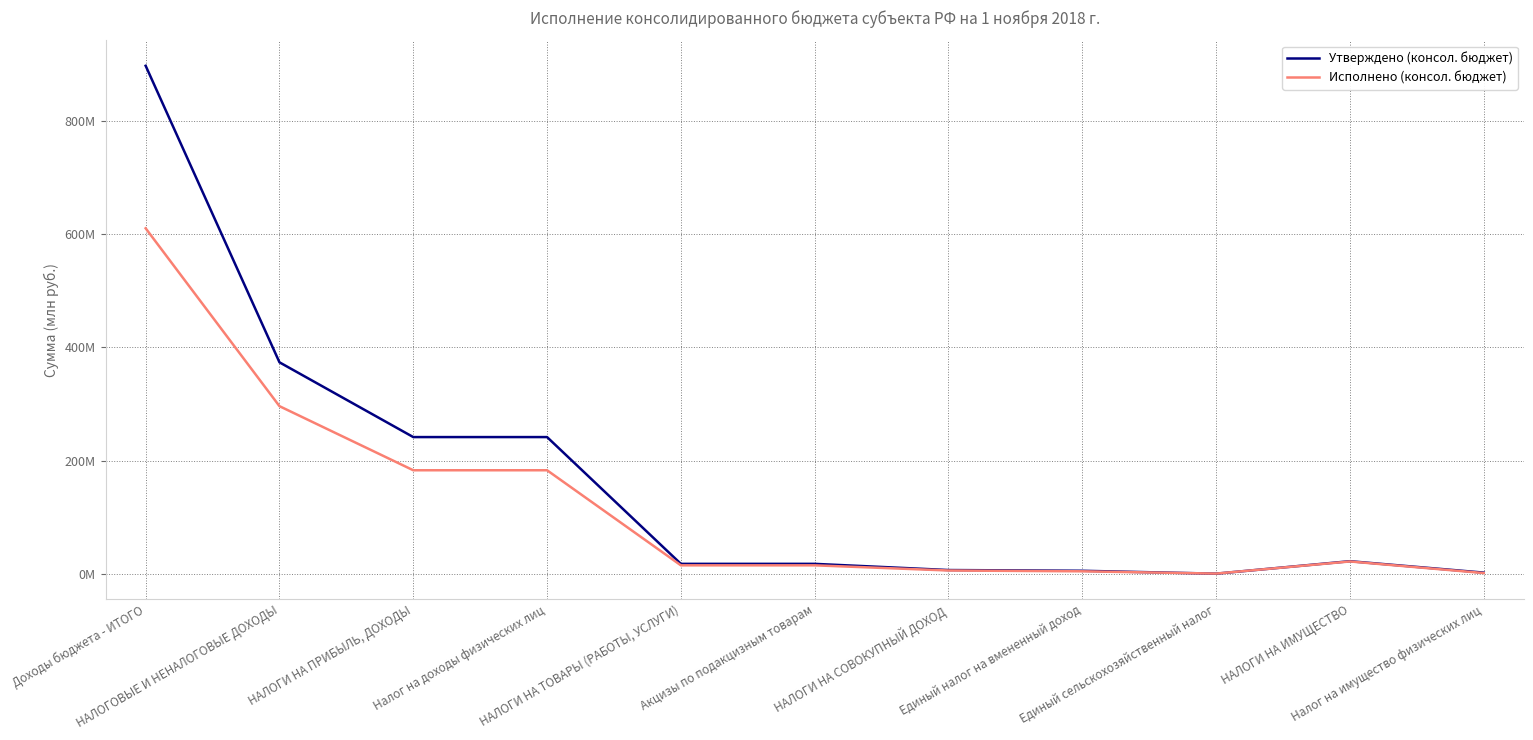

Is this an area chart (filled region under the line)?

No